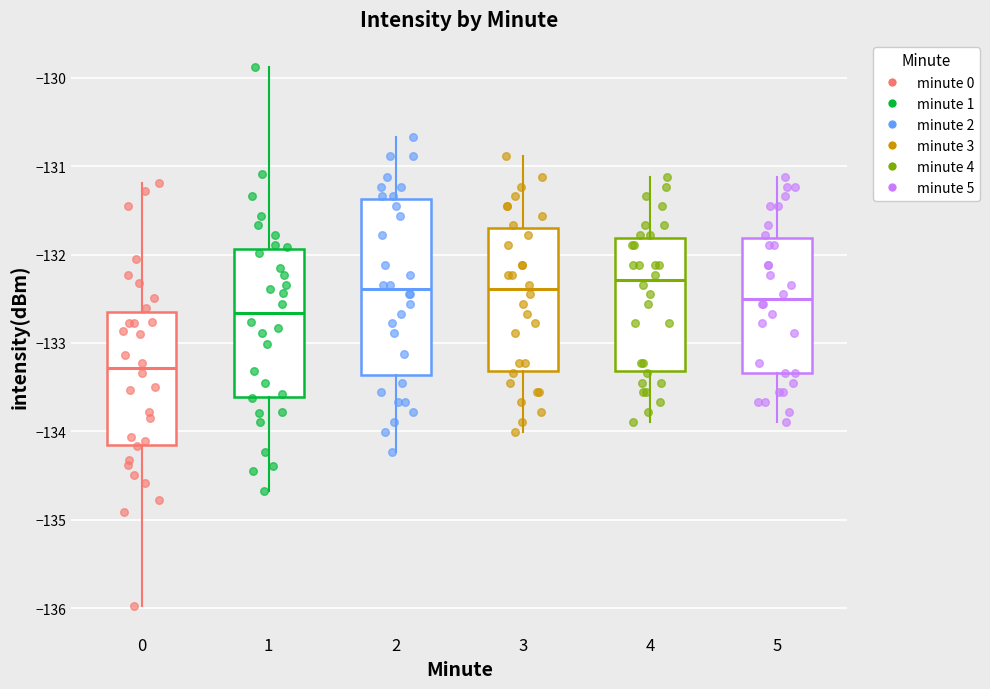

Where is the lower edge of the box at x = 2 on the y-axis? The values are not printed on the chart, so give them approximately, as read against the axis.

-133.4